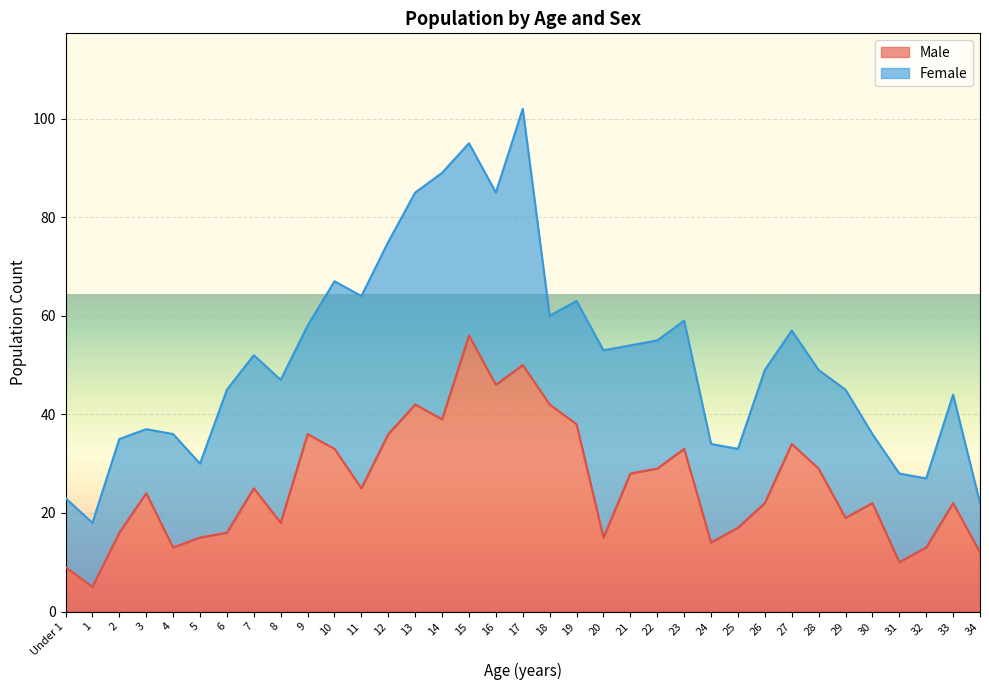

Is it true that the value at 33 is 39?

False